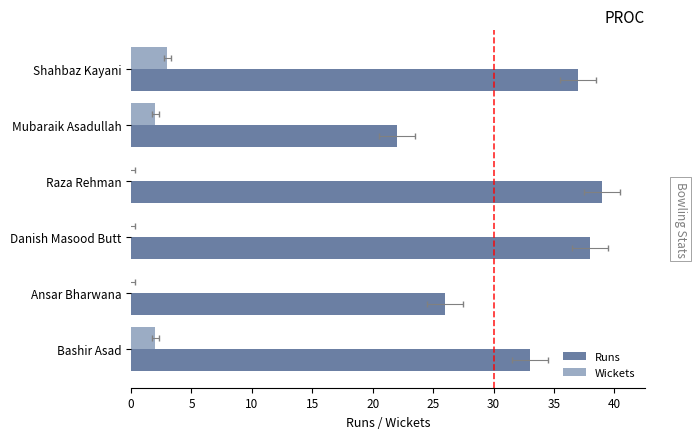

How many data points does each series have?

6